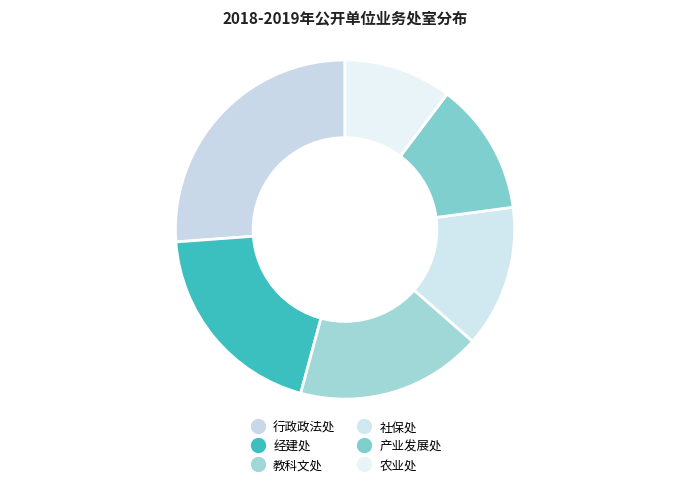

Which slice is the smallest?

农业处